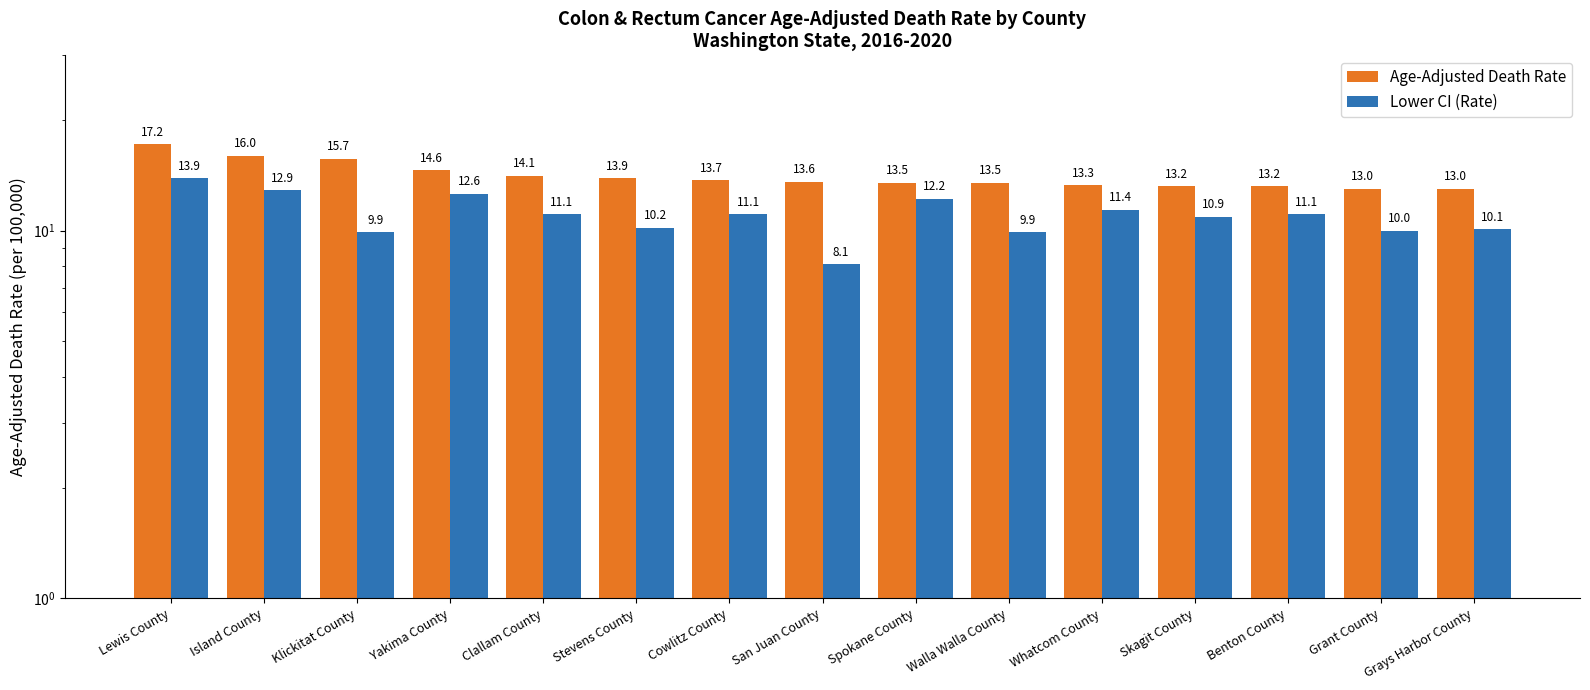

List the series in order of their peak value, lowest first.

Lower CI (Rate), Age-Adjusted Death Rate